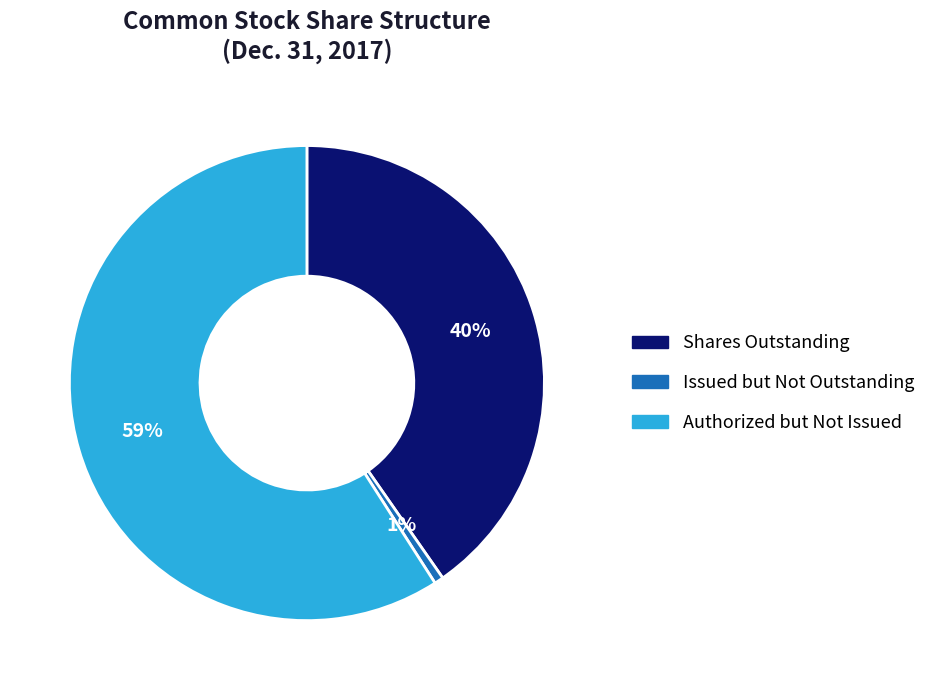

What is the majority slice?

Authorized but Not Issued